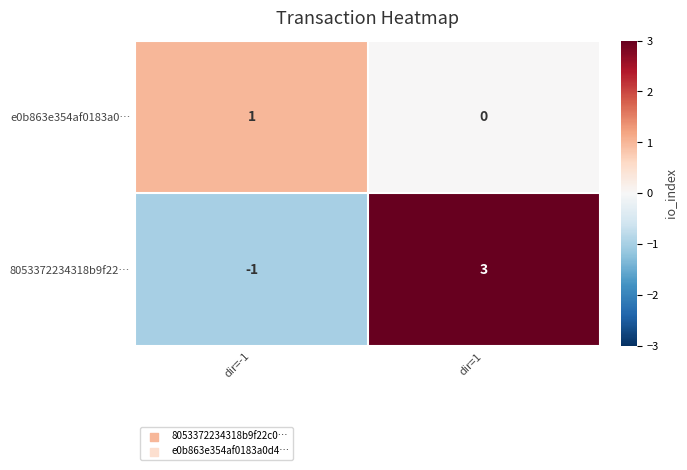

At which category is the sum across all series the highest?

dir=1